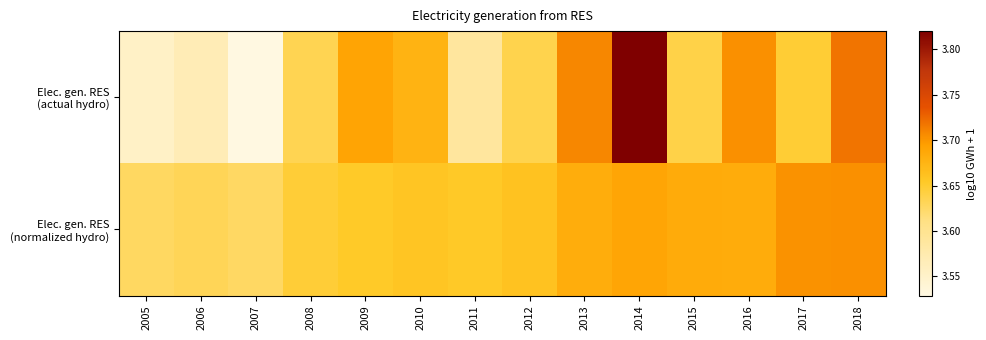

At which category is the sum across all series the highest?

2014